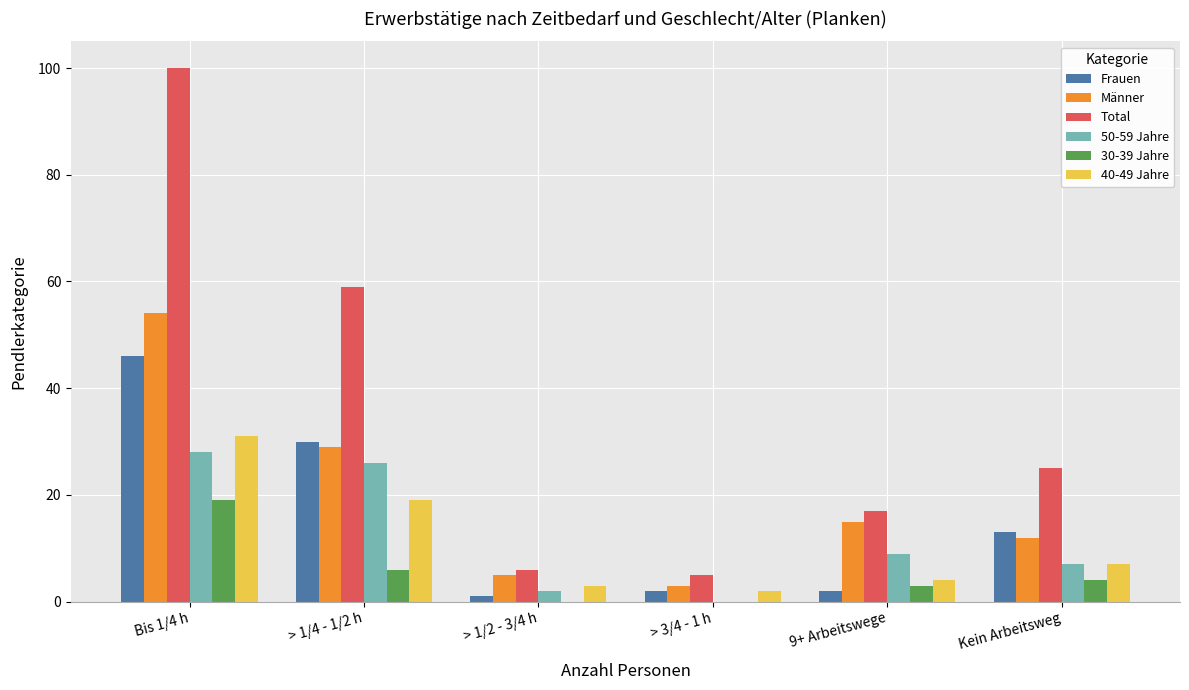

Is it true that 50-59 Jahre equals 5 at 9+ Arbeitswege?

False